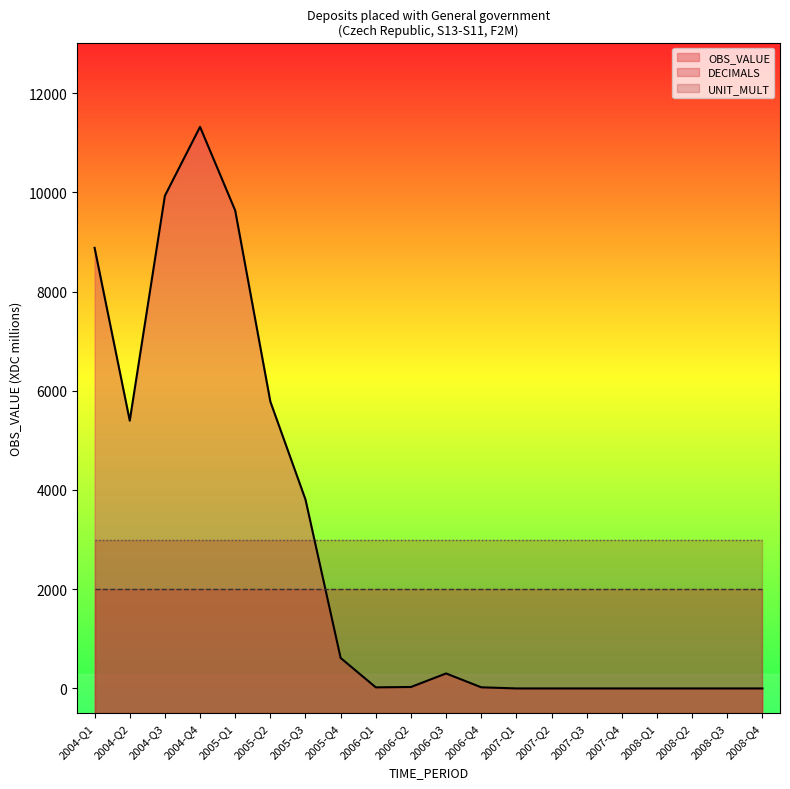

Between 2005-Q4 and 2007-Q1, which series saw the biggest shift?

OBS_VALUE